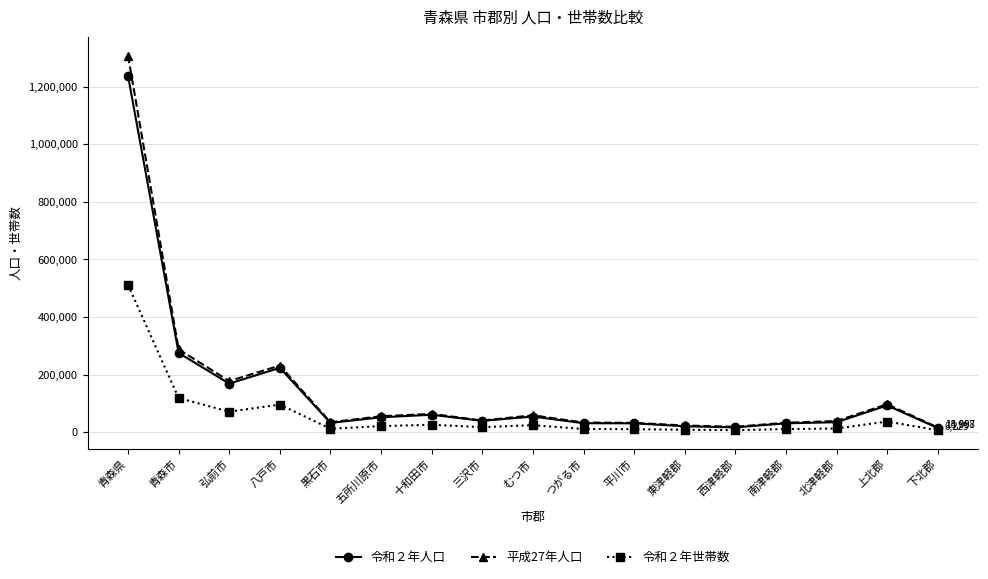

Where is the first local minimum for 令和２年世帯数?

弘前市